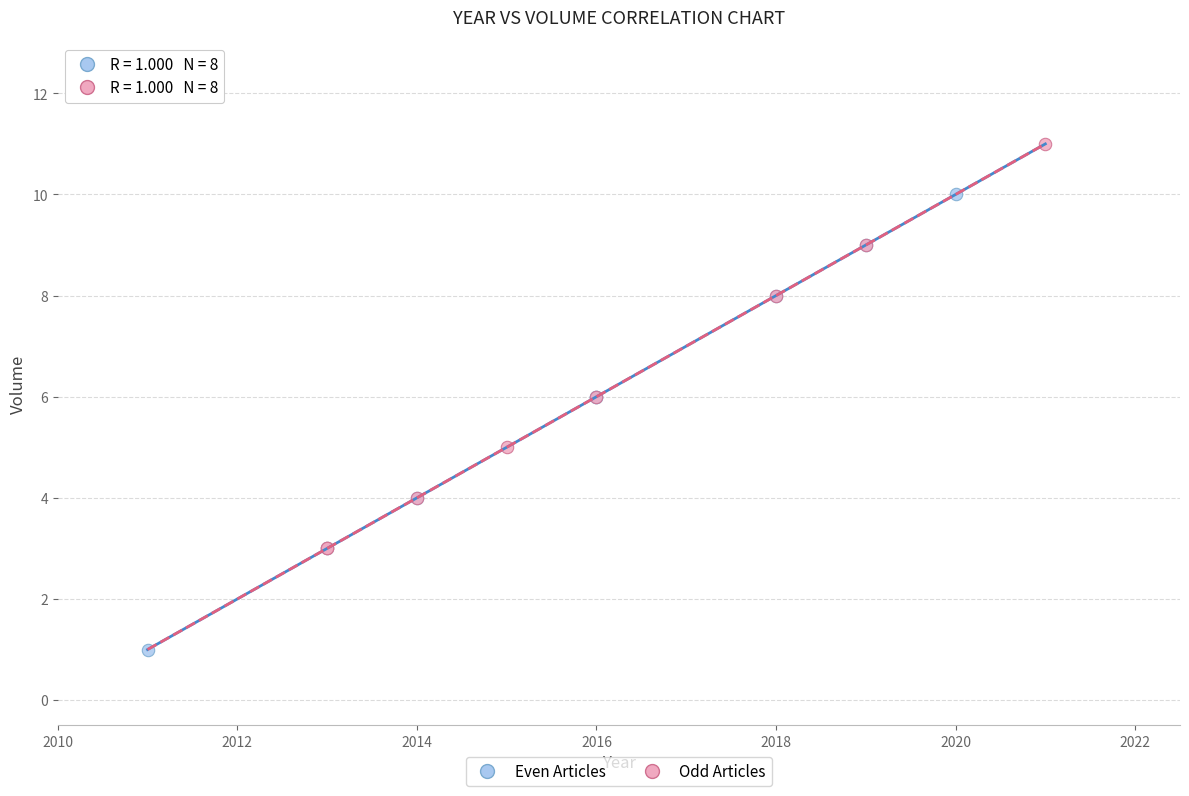

Which series contains the lowest Y value?

Even Articles